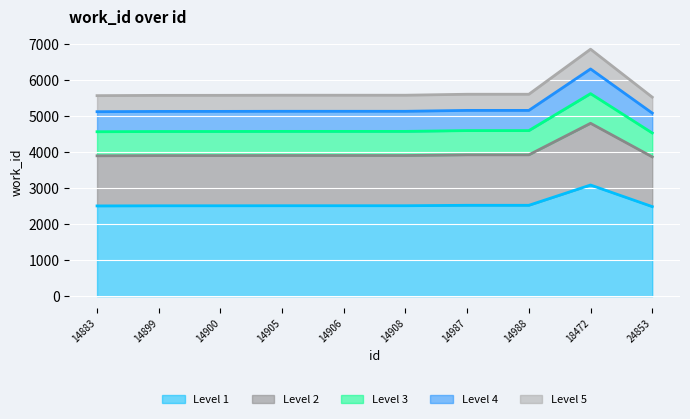

What is the minimum value for Level 1?

2488.5